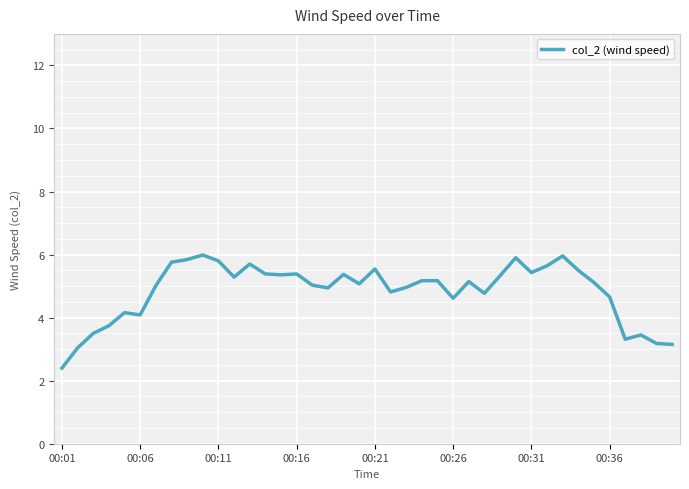

What is the maximum value shown in the chart?

6.0